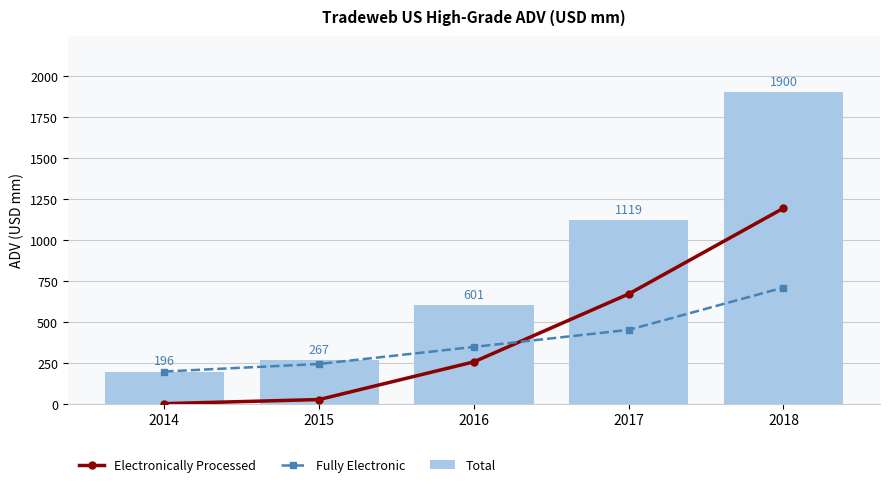

The Electronically Processed series shows 1988 at 2018. True or false?

False